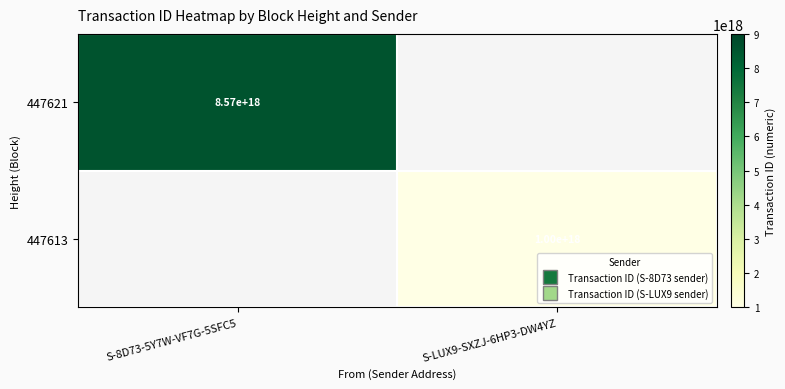

Rank the series at S-LUX9-SXZJ-6HP3-DW4YZ from lowest to highest value.

447621, 447613